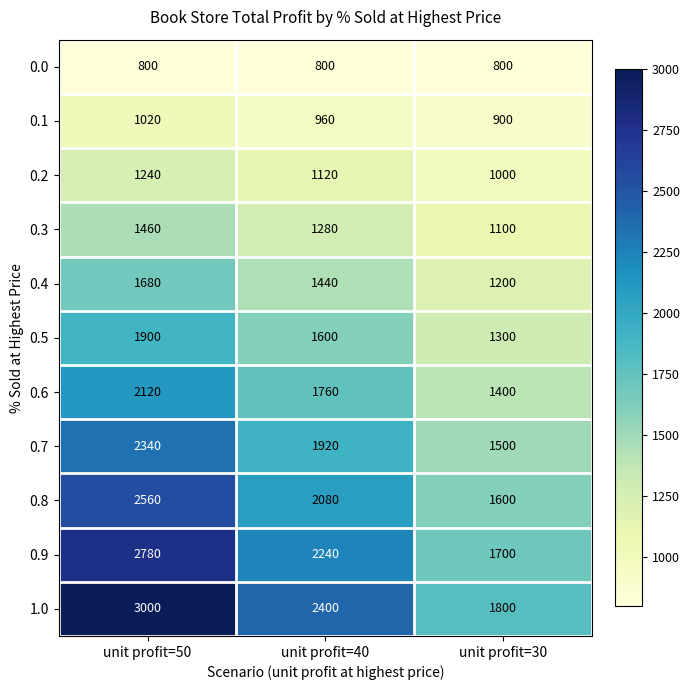

Which label corresponds to the largest value in the chart?

unit profit=50